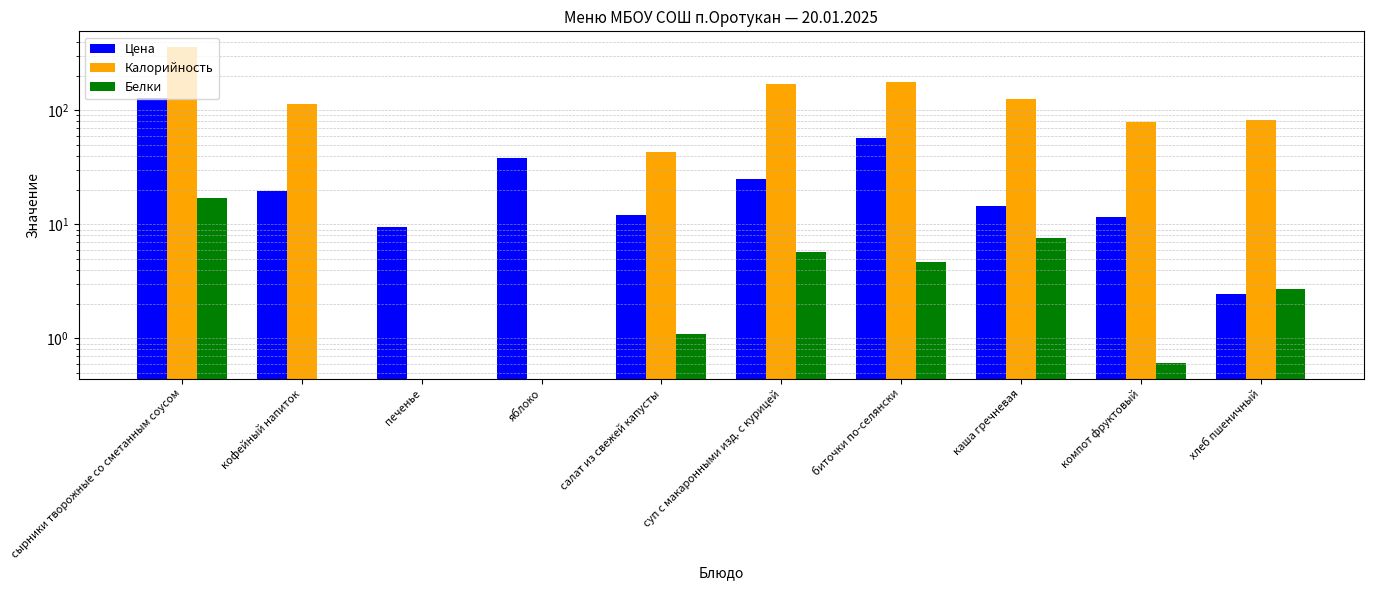

What is the approximate value of Цена at яблоко?

38.2